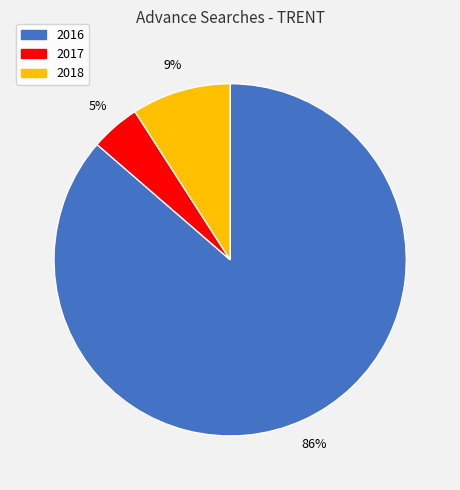

Does any single category account for the majority?

Yes